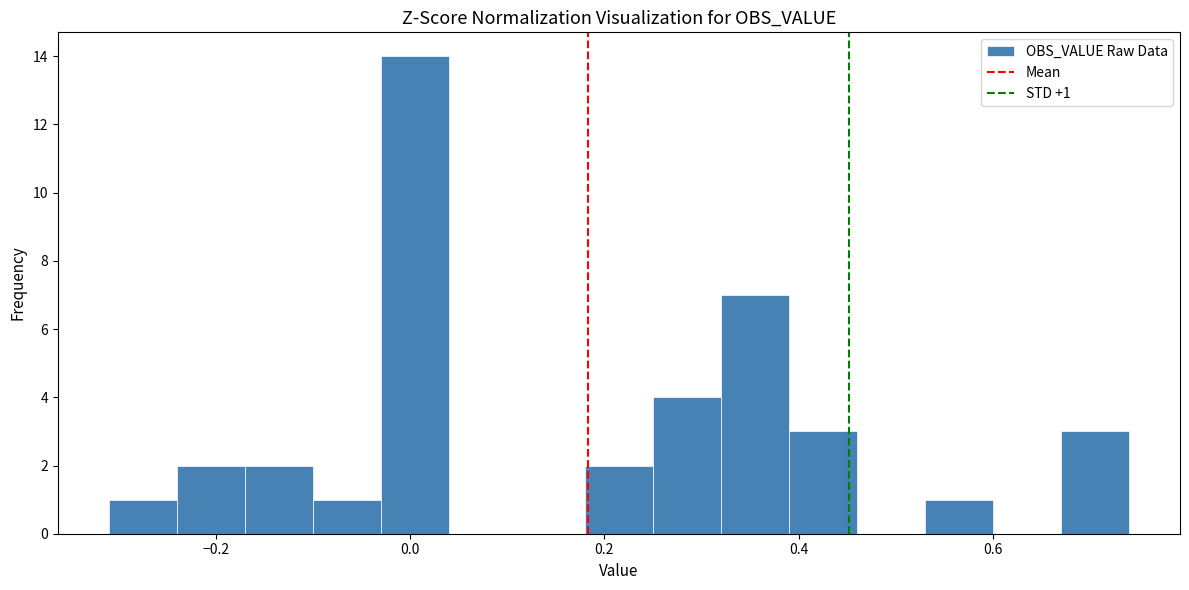

Read against the x-axis, roughly where is the centre of the tallest bar?

0.00